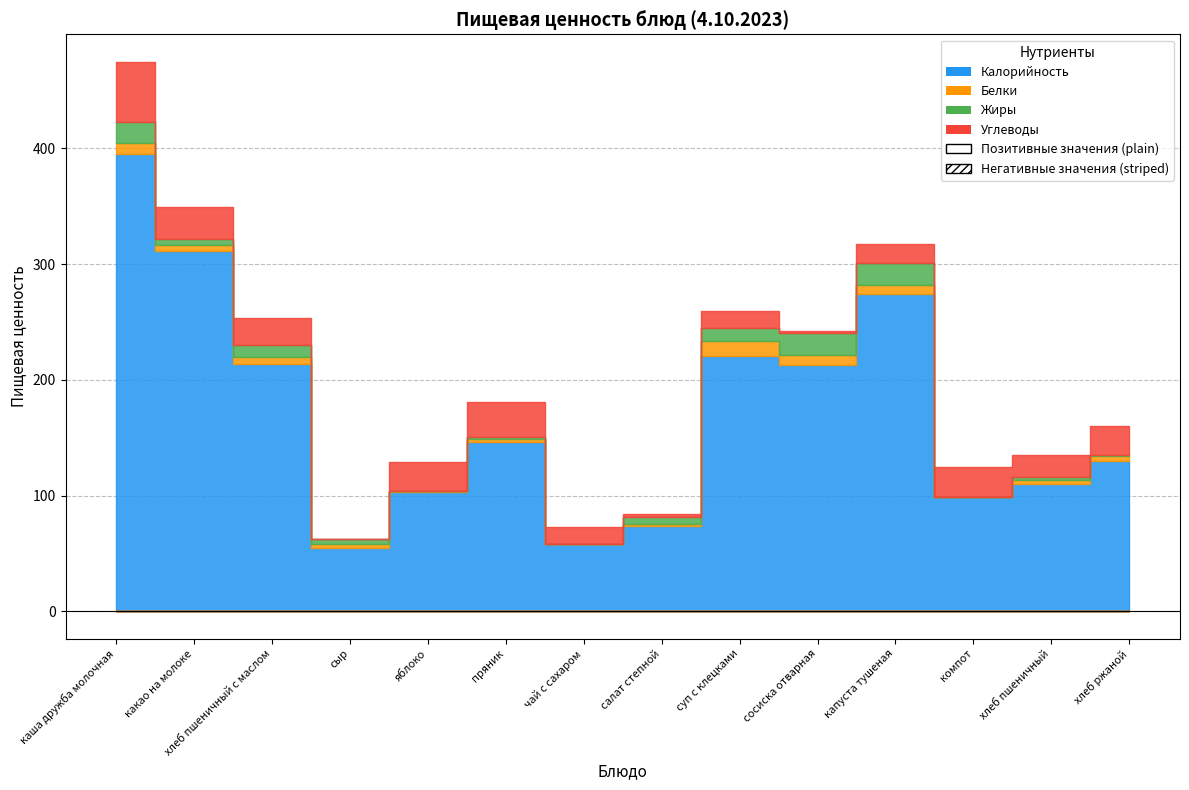

At which category does Жиры reach its first local valley?

какао на молоке